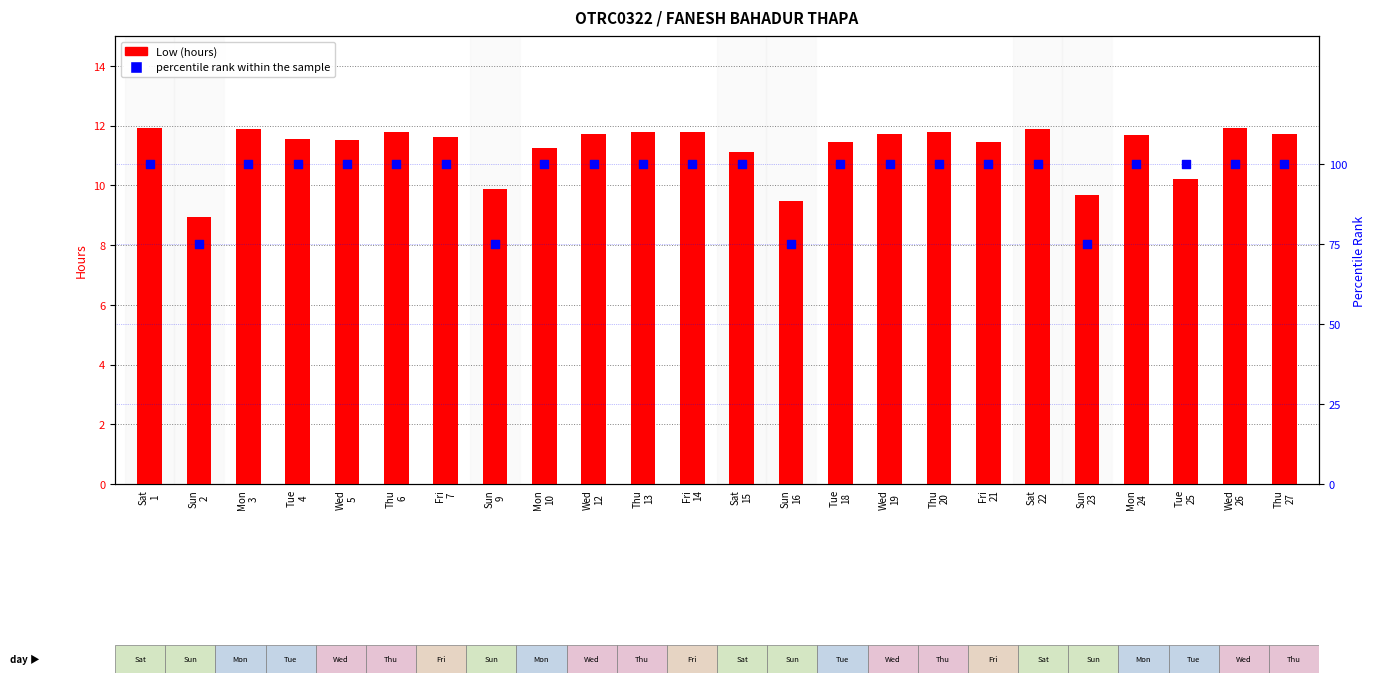

Which series has the largest total across all categories?

percentile rank within the sample